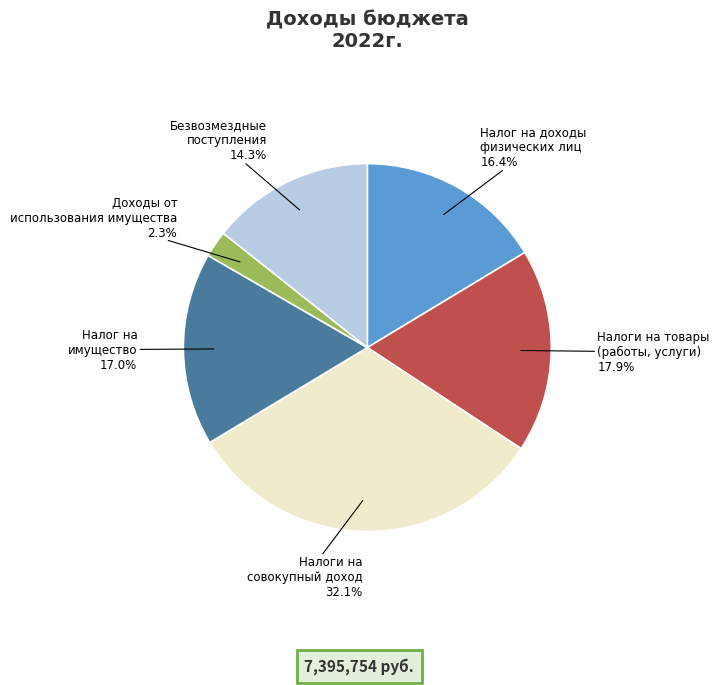

Combined, what portion of the pie is Доходы от использования имущества and Налоги на совокупный доход?

34.4%